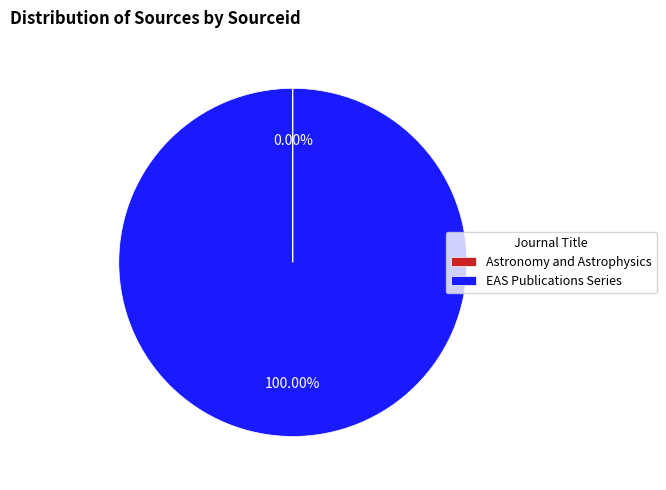

Which slice is the largest?

EAS Publications Series